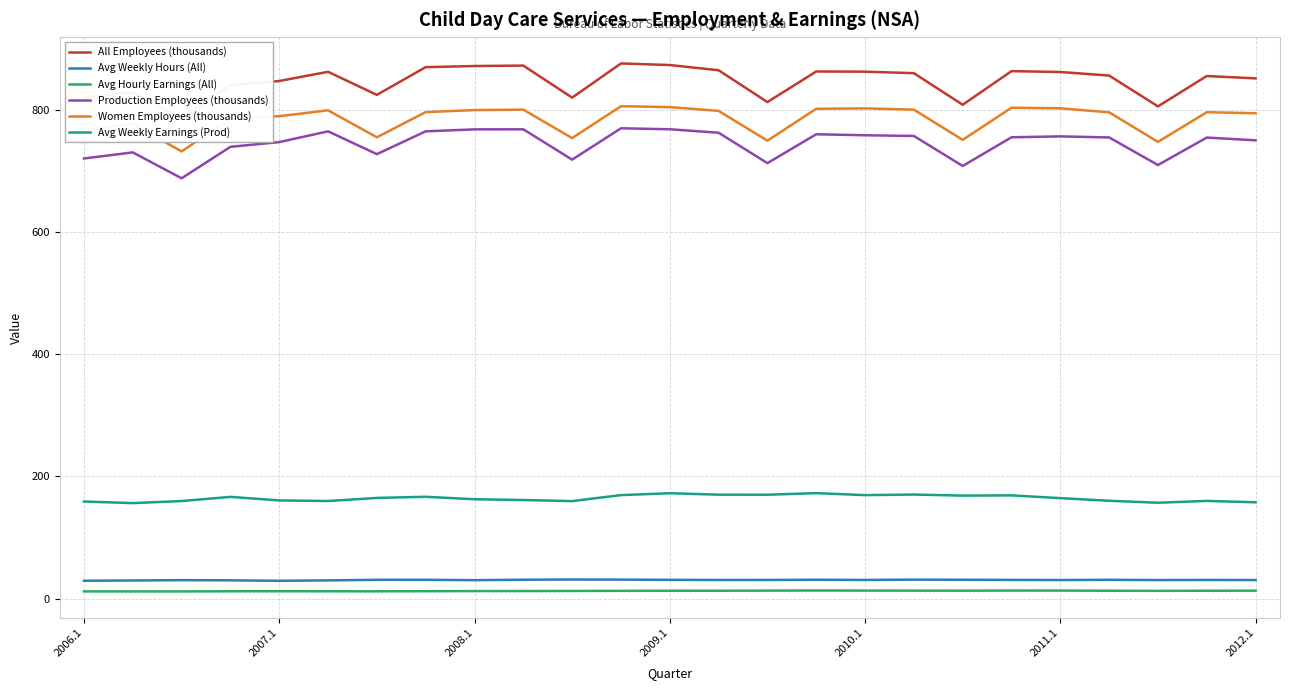

Between 7 and 15, which is larger?

7